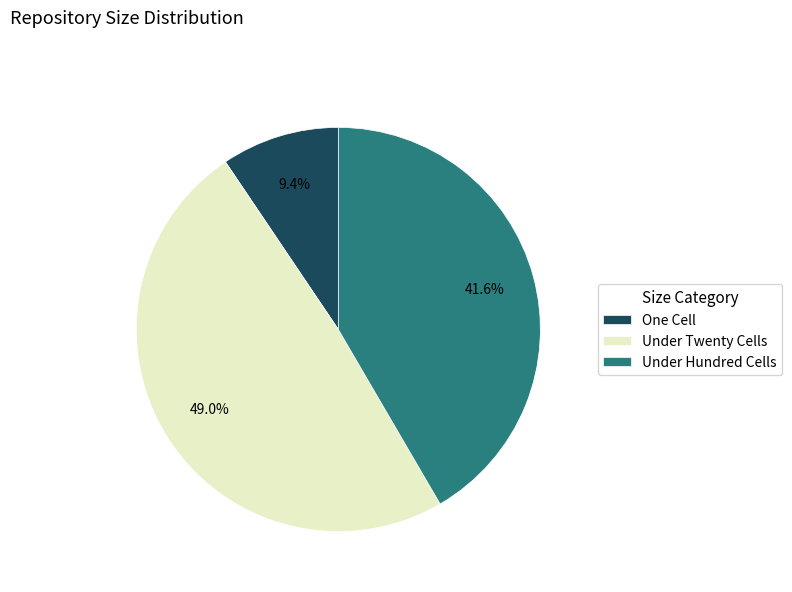

How many slices are in this pie chart?

3